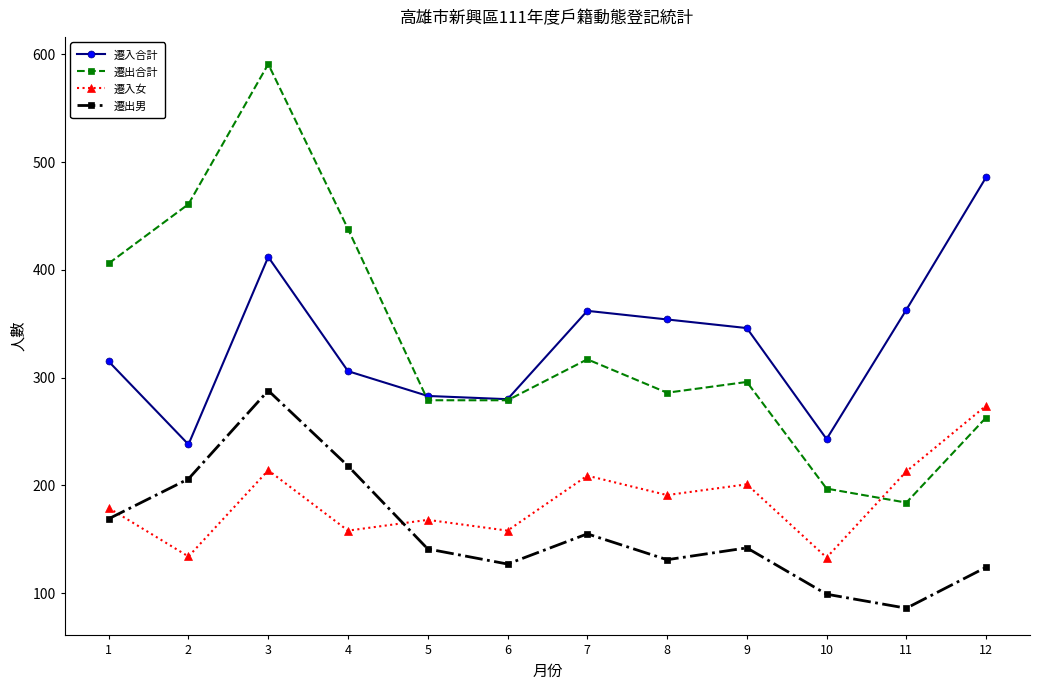

What is the total value across all series at 4?

1120